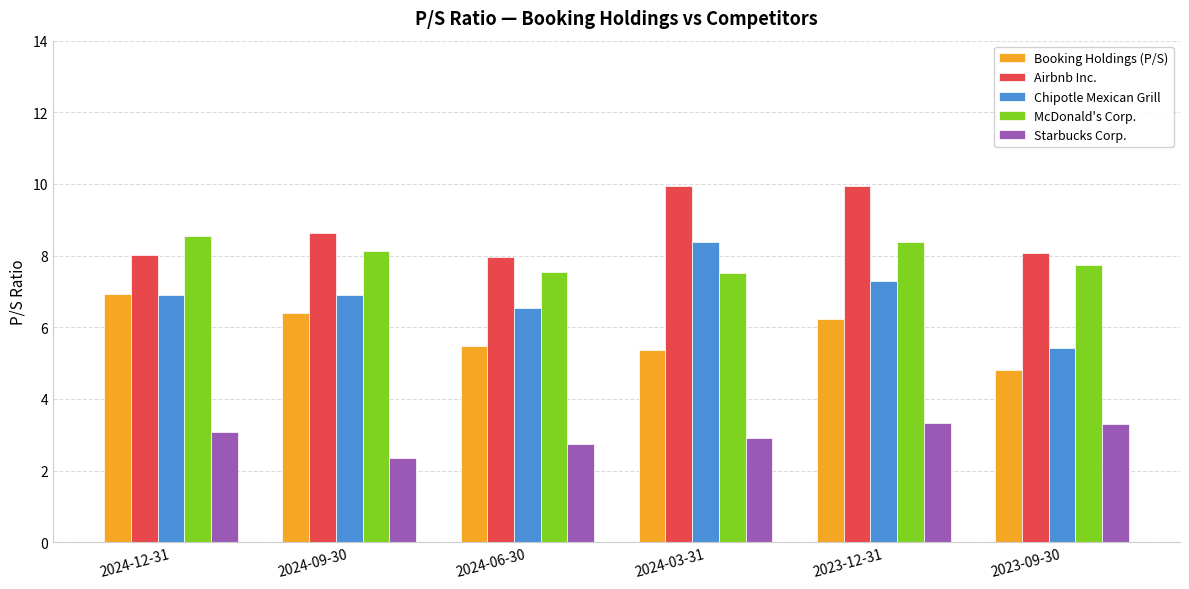

Between 2024-06-30 and 2023-12-31, which series saw the biggest shift?

Airbnb Inc.